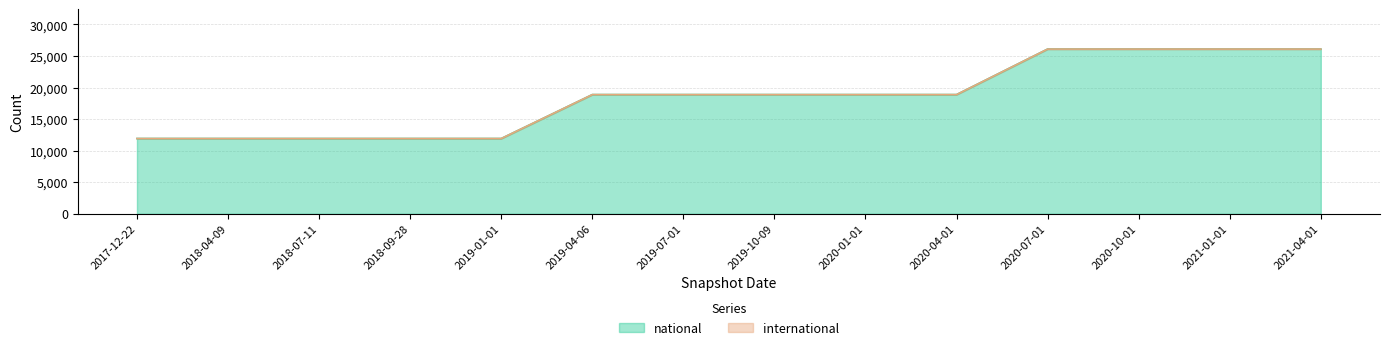

What is the difference between the maximum and minimum values?

14178